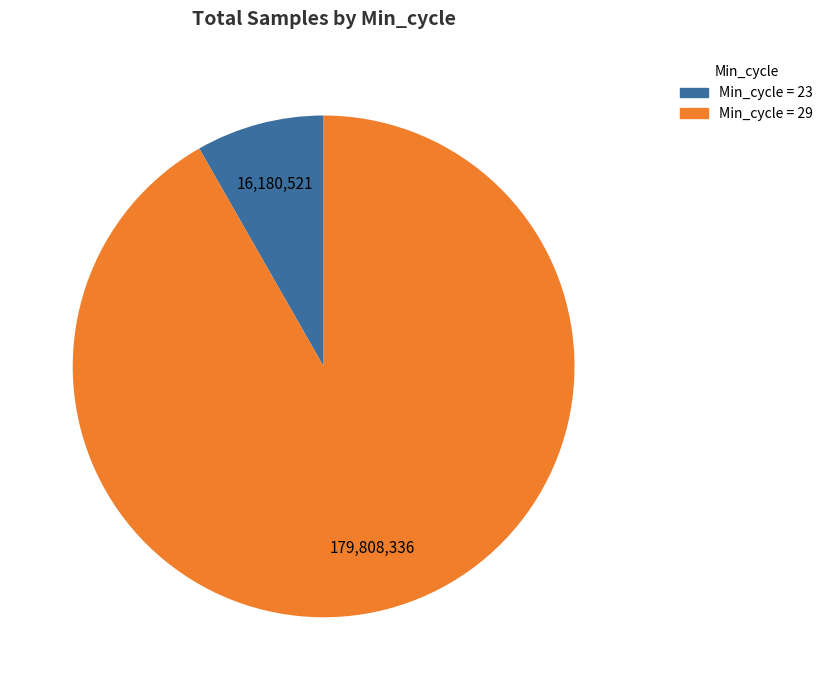

Approximately how many times larger is the value at Min_cycle = 29 compared to Min_cycle = 23?

11.1